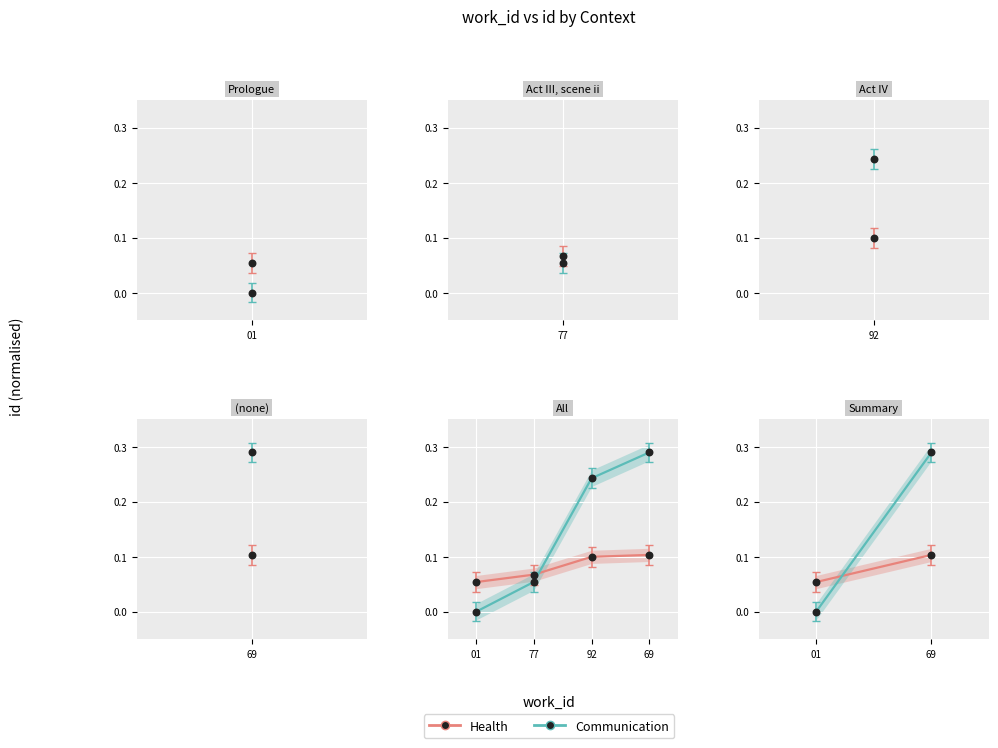

Which series contains the lowest Y value?

Communication